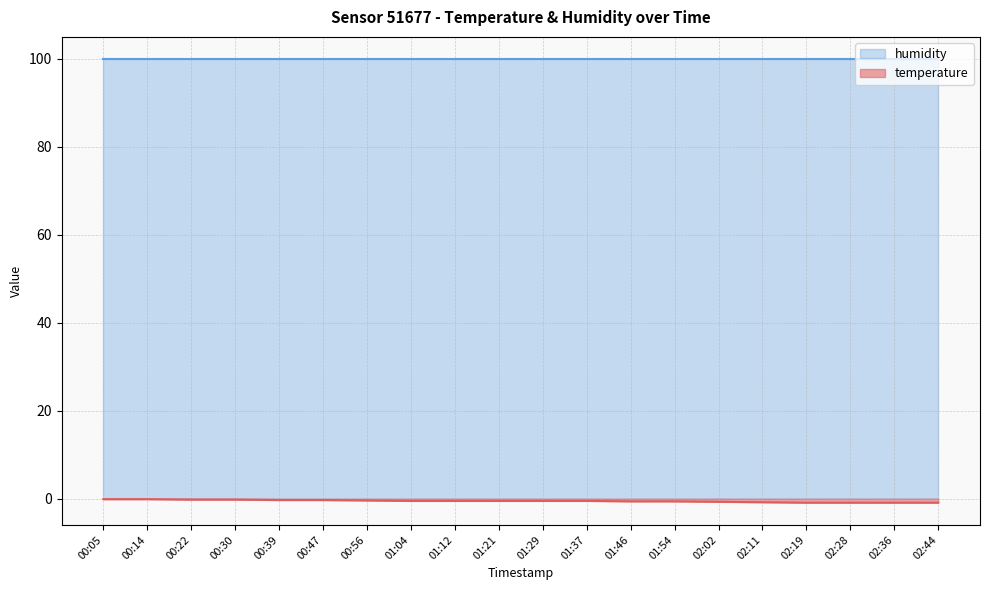

The value of humidity at 00:14 is 30.5. True or false?

False